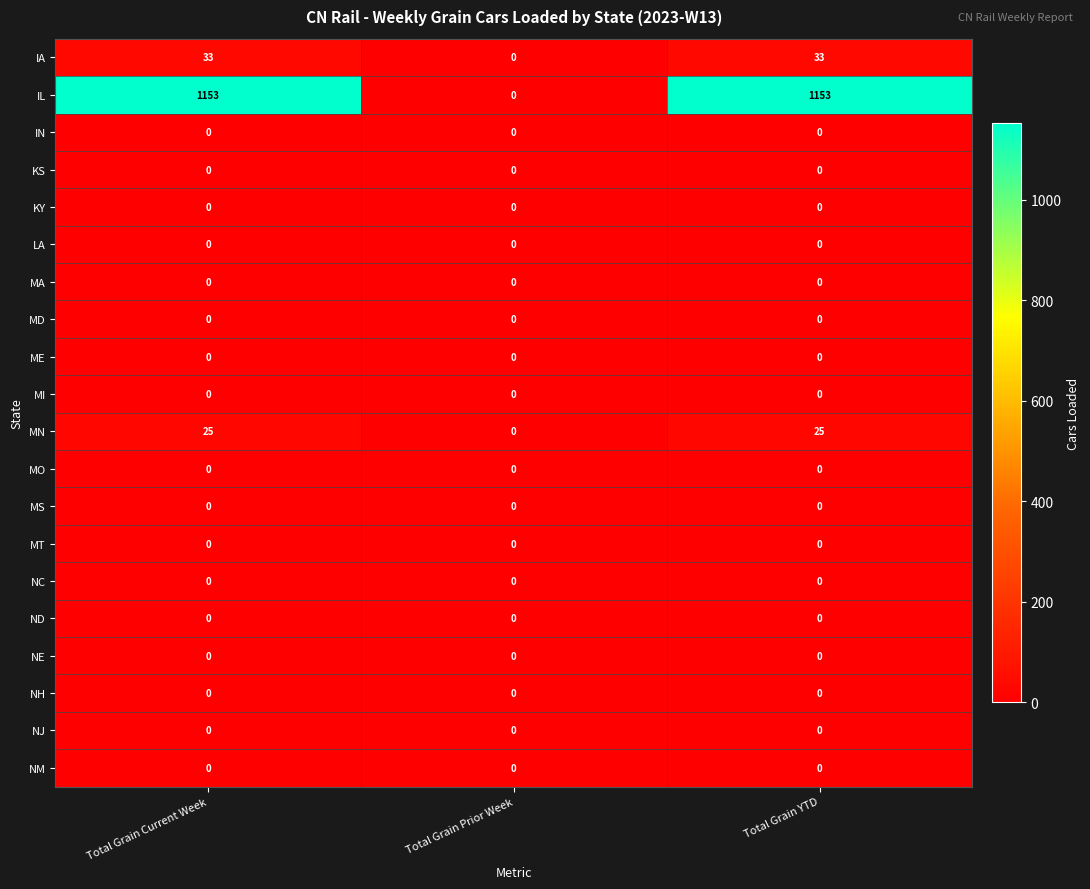

Which series has the largest total across all categories?

IL